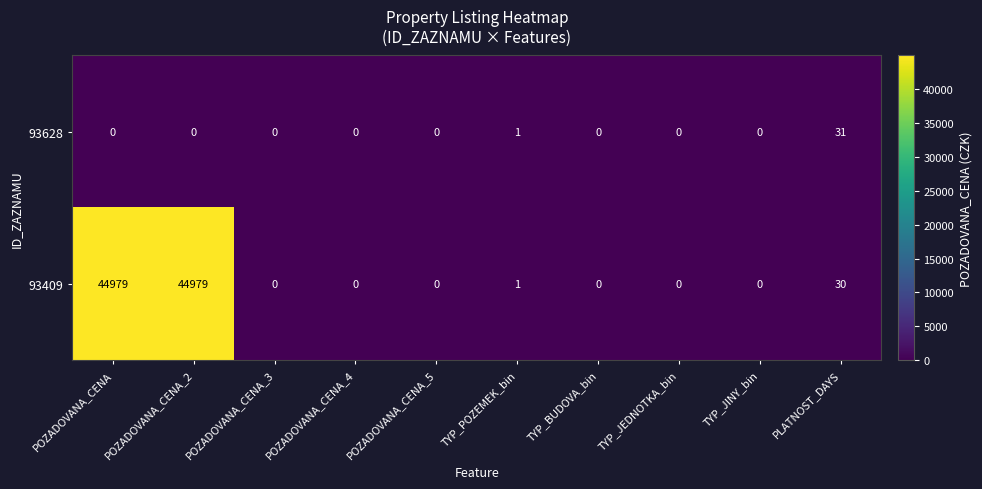

List the series in order of their peak value, lowest first.

93628, 93409